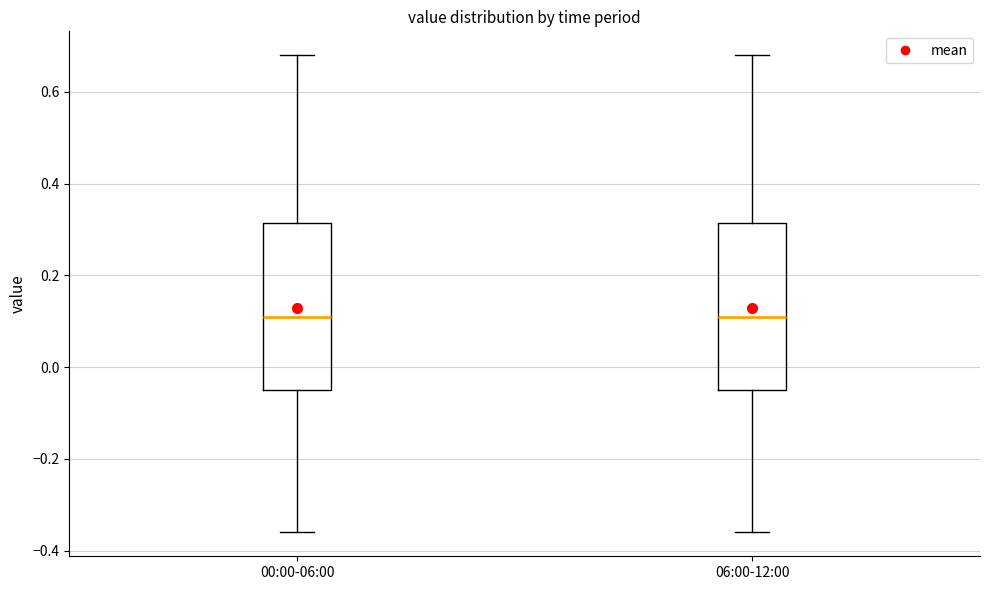

Reading left to right, read every box against the y-axis: the position of its median line, the range the box covers, and the ends of its whiskers. The values are not printed on the chart, so give them approximately, as read against the axis.

00:00-06:00: median 0.12, box -0.04 to 0.32, whiskers -0.36 to 0.68
06:00-12:00: median 0.12, box -0.04 to 0.32, whiskers -0.36 to 0.68